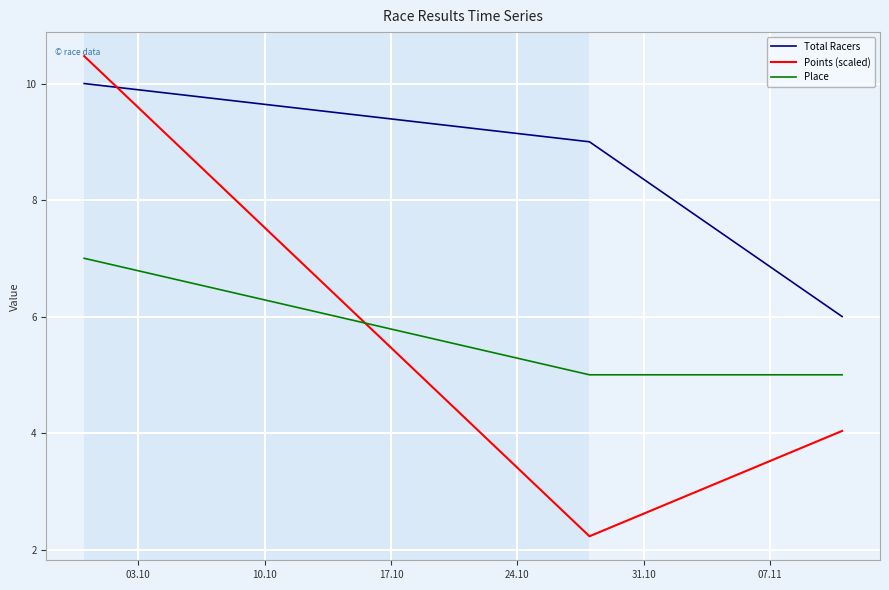

How many categories are shown in the chart?

3